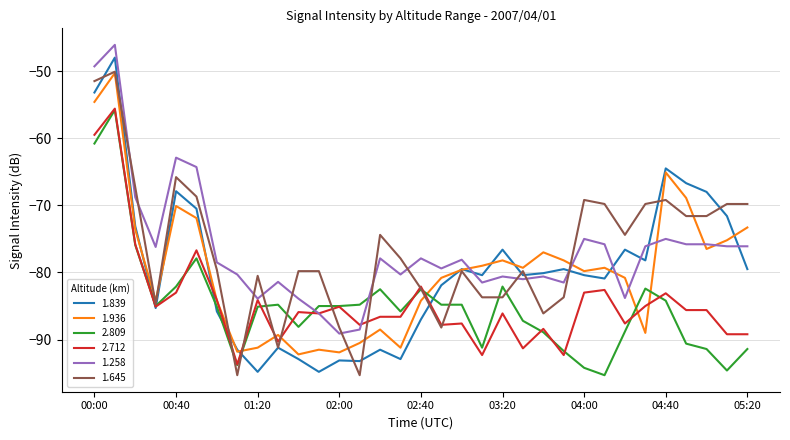

What is the minimum value for 1.258?

-89.1